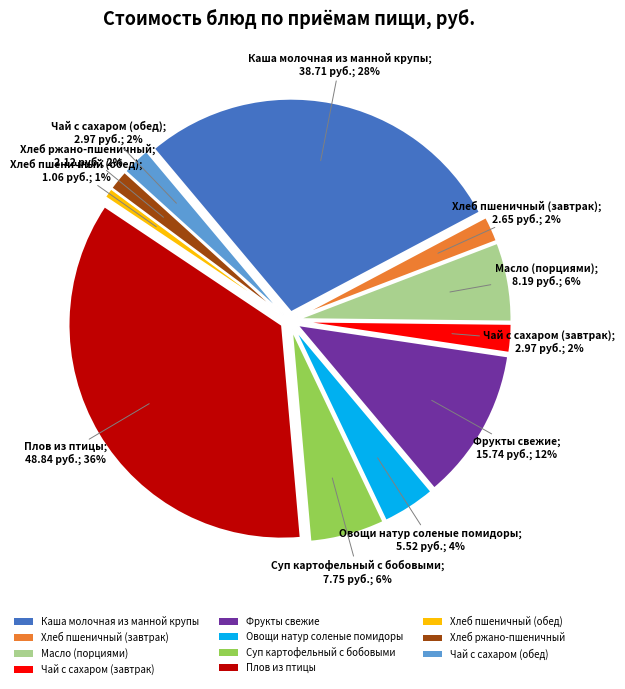

True or false: Суп картофельный с бобовыми accounts for 6% of the total.

True